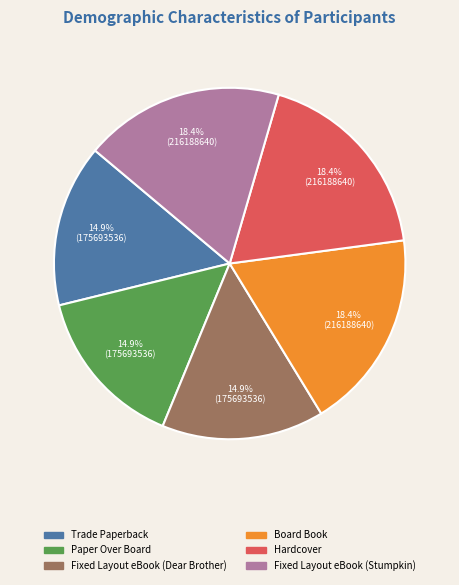

Is there any slice that represents more than half of the pie?

No